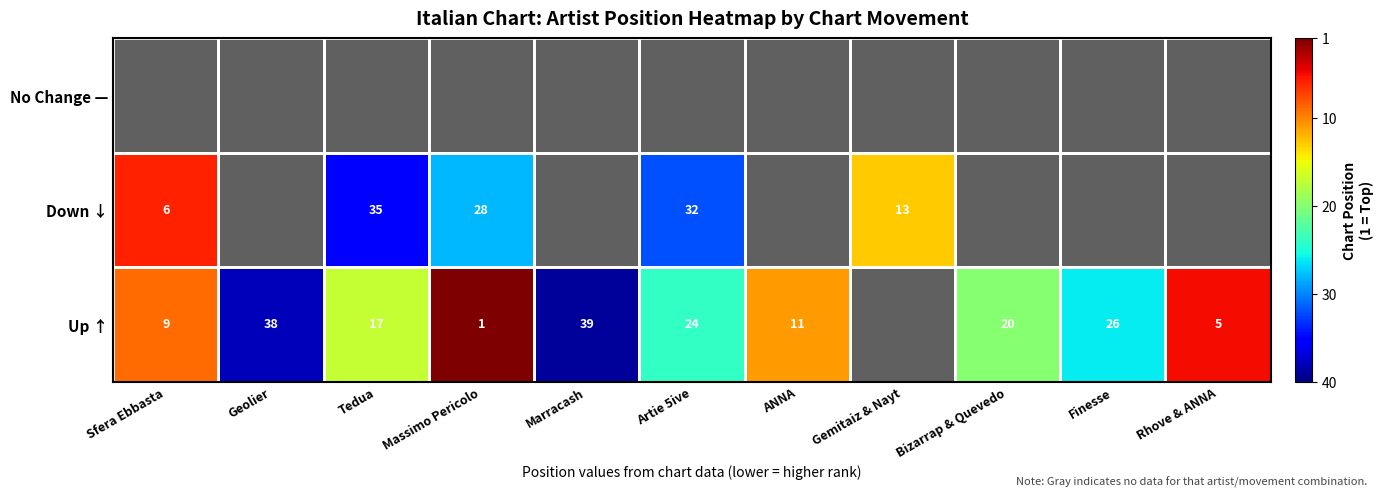

The Up ↑ series shows 24 at Artie 5ive. True or false?

True